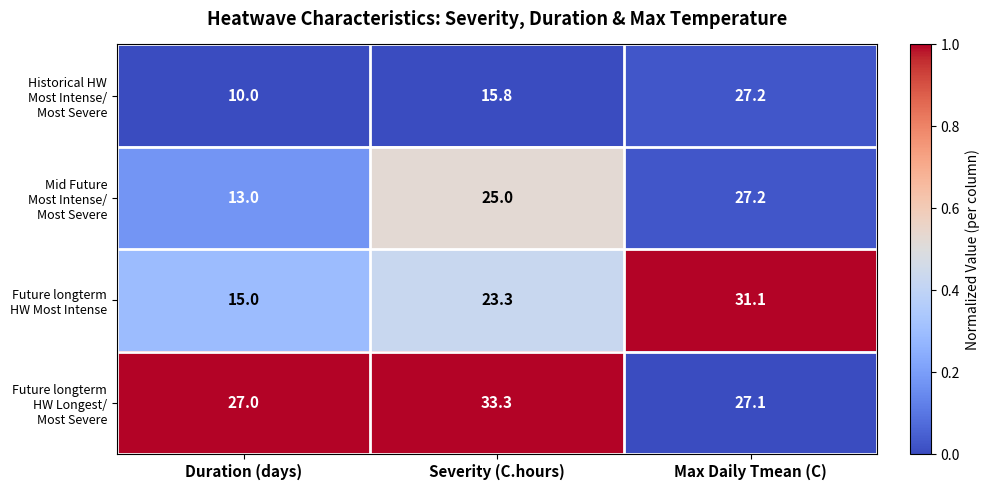

What is the smallest value displayed?

10.0